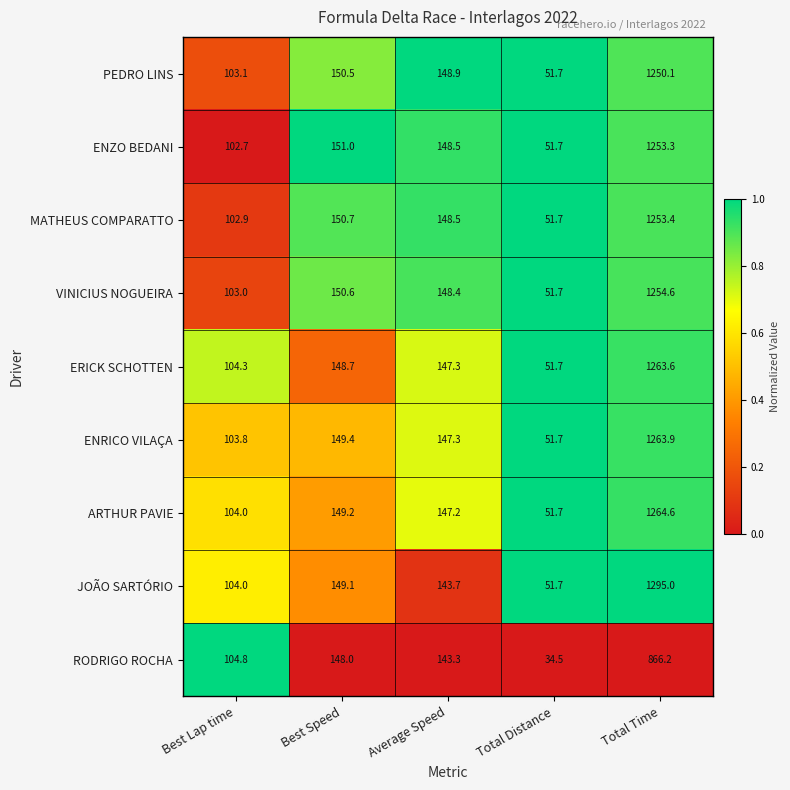

The value of JOÃO SARTÓRIO at Average Speed is 143.7. True or false?

True